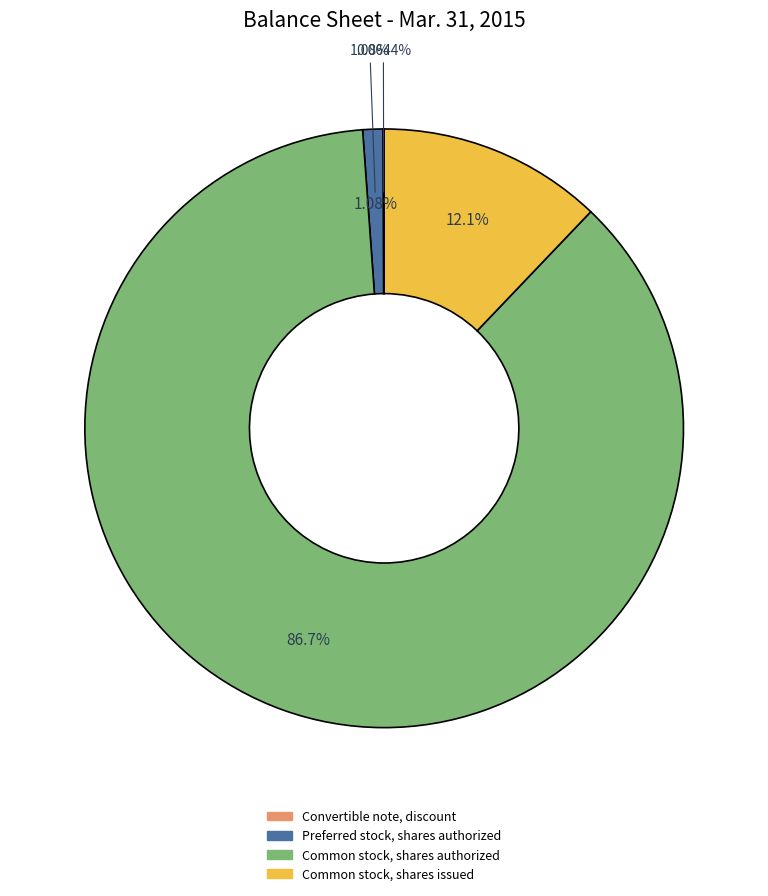

Which category has the biggest portion of the pie?

Common stock, shares authorized